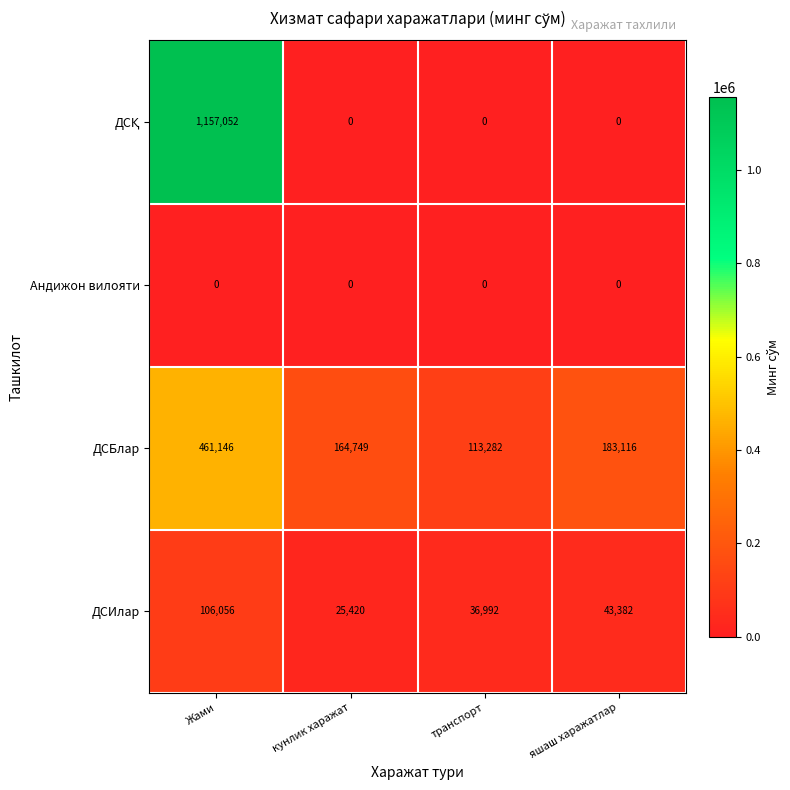

Count the number of data series in this chart.

4